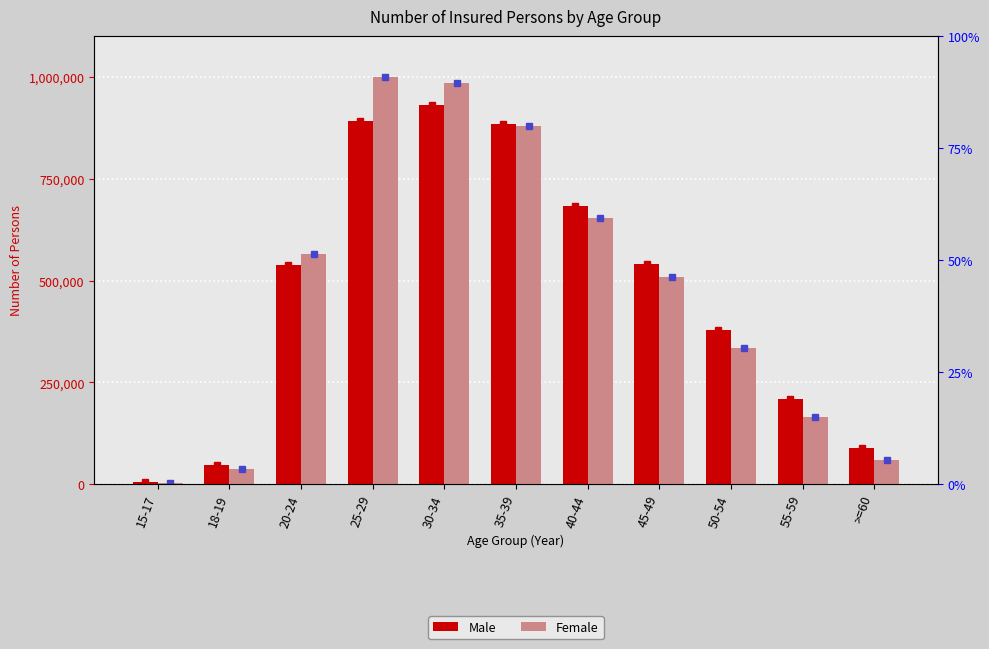

Between 55-59 and >=60, which is larger?

55-59